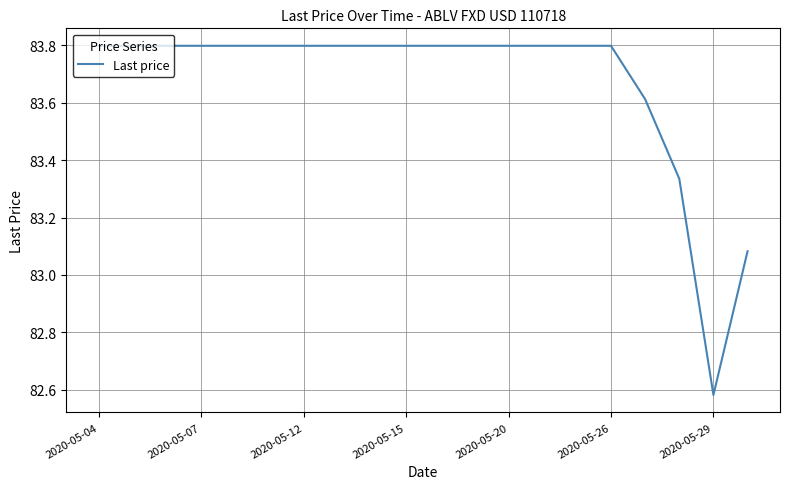

What is the greatest value displayed?

83.8